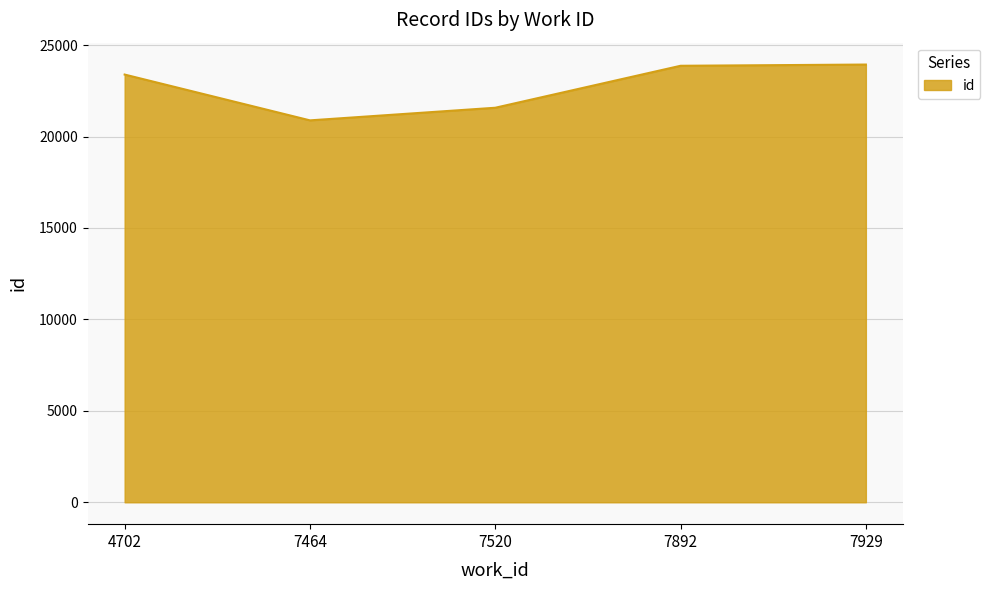

Which has a higher value, 7464 or 7929?

7929